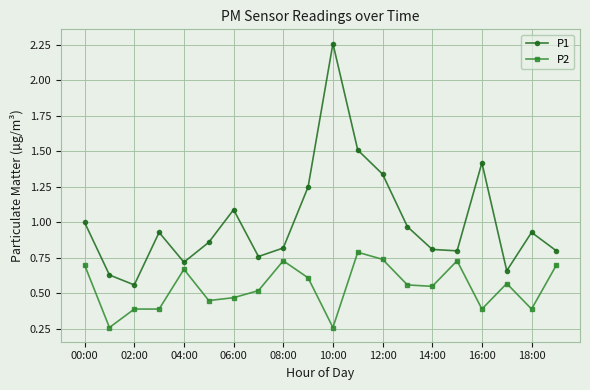

What is the value of the P2 point at the 3rd from the left?

0.4